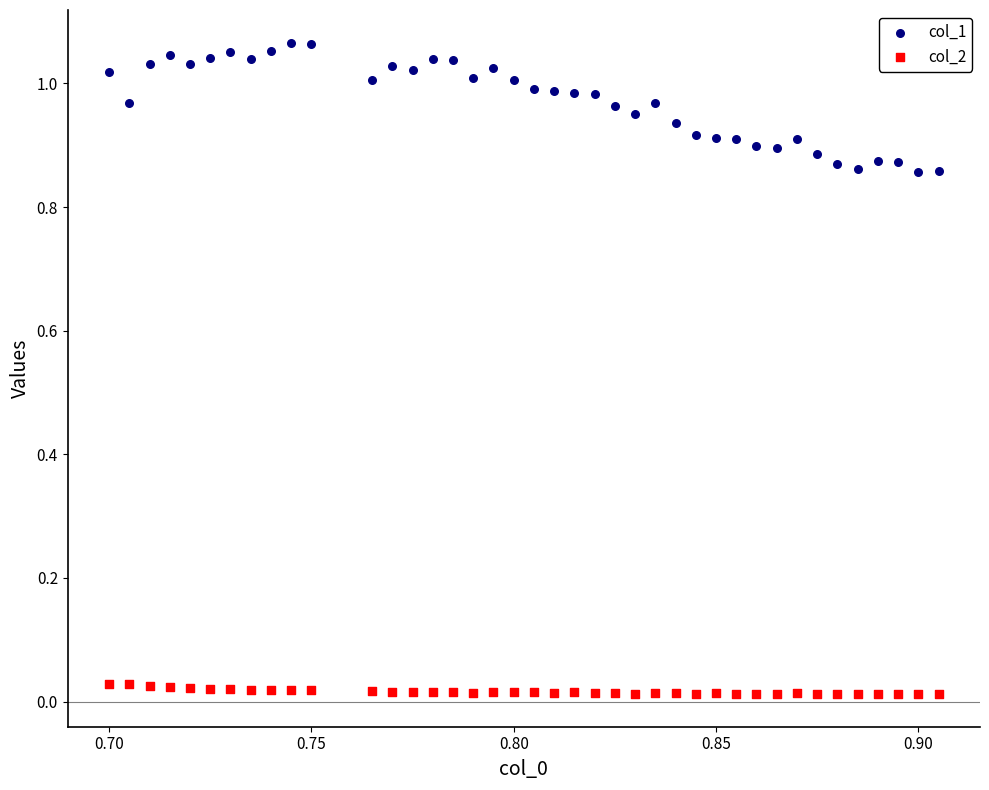

Which series contains the lowest Y value?

col_2